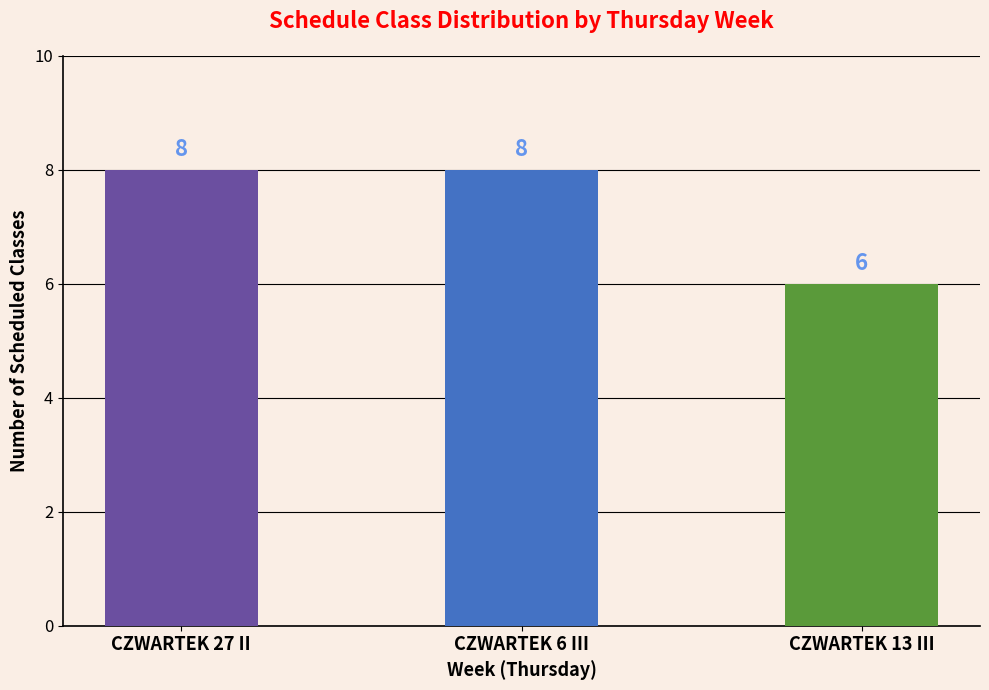

Reading right to left, list all the values displayed in this chart.

6	8	8